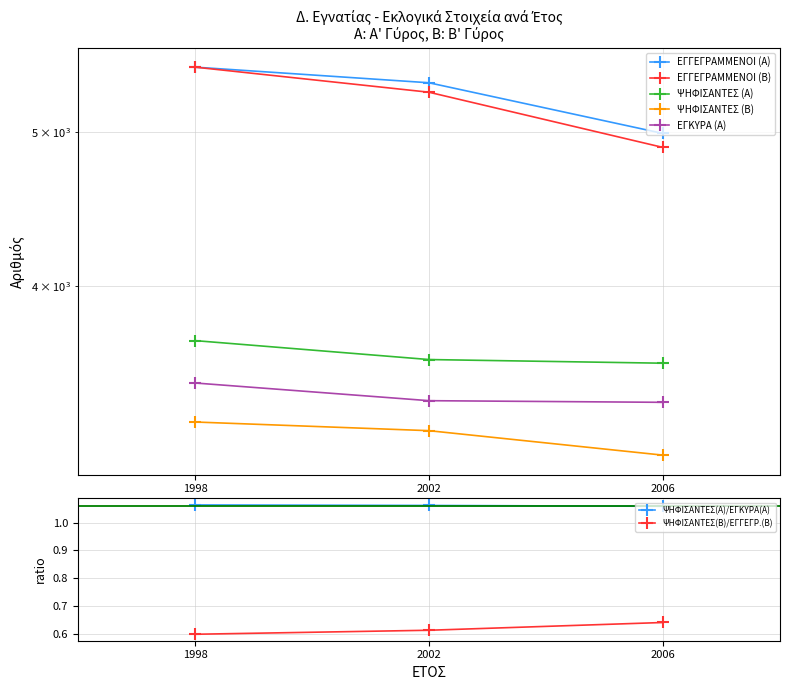

Reading right to left, transcribe all the data shown in this chart.

ΕΓΓΕΓΡΑΜΜΕΝΟΙ (Α): 2006=4990	2002=5370	1998=5493
ΕΓΓΕΓΡΑΜΜΕΝΟΙ (Β): 2006=4890	2002=5297	1998=5493
ΨΗΦΙΣΑΝΤΕΣ (Α): 2006=3578	2002=3597	1998=3697
ΨΗΦΙΣΑΝΤΕΣ (Β): 2006=3132	2002=3245	1998=3286
ΕΓΚΥΡΑ (Α): 2006=3381	2002=3389	1998=3477